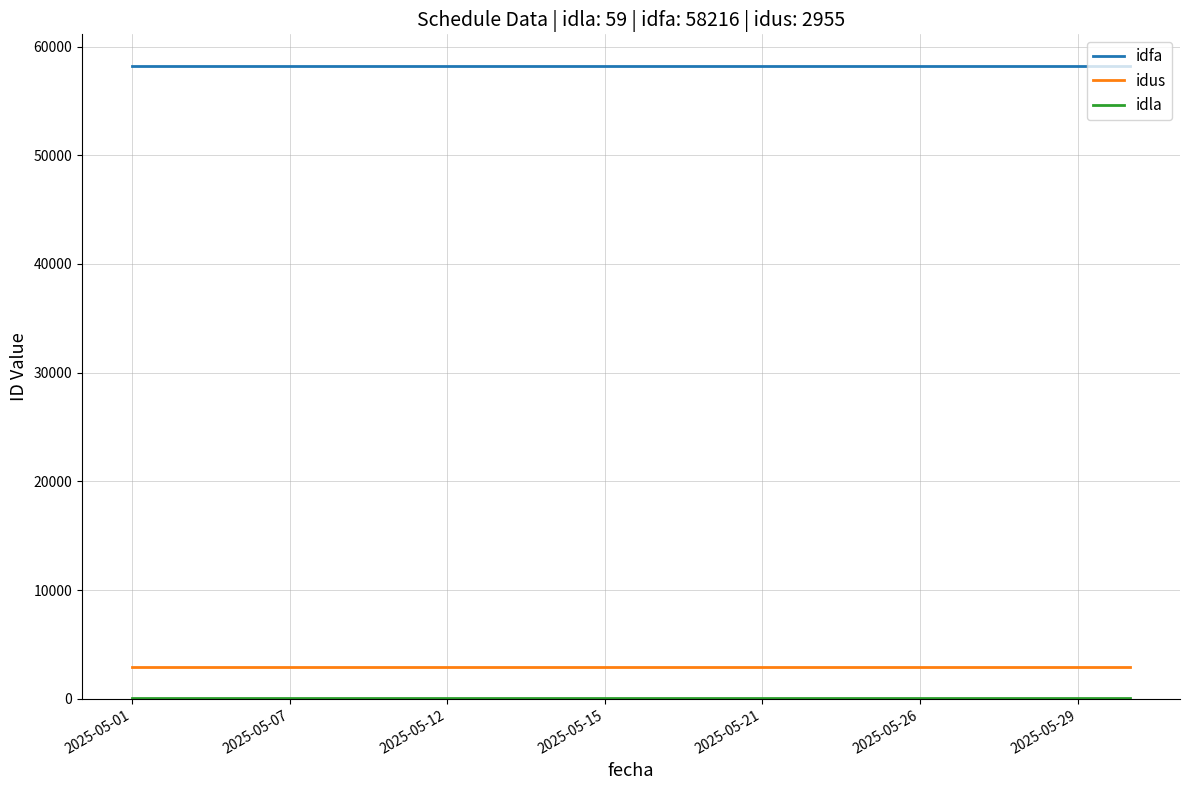

Is this an area chart (filled region under the line)?

No